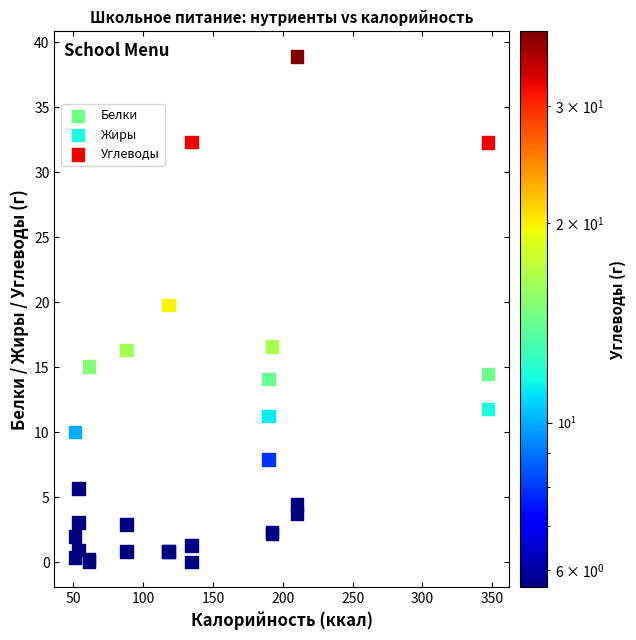

Which series has the widest spread of Y values?

Углеводы